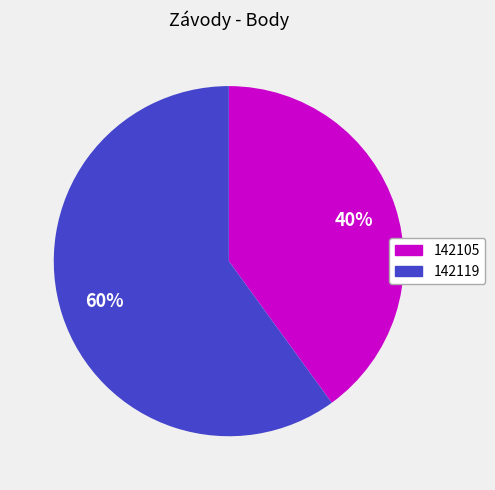

The 142105 slice represents 40% of the pie. True or false?

True